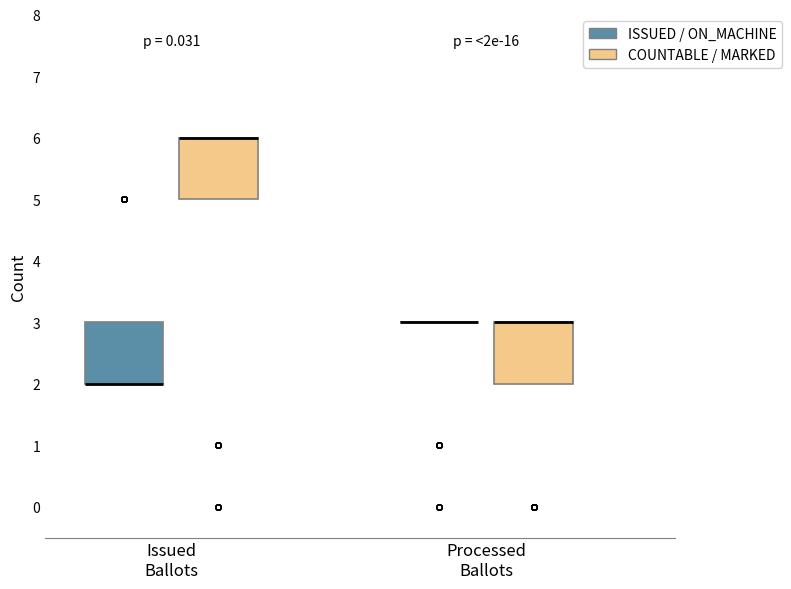

Where is the lower edge of the box for Issued Ballots (ISSUED / ON_MACHINE) on the y-axis? The values are not printed on the chart, so give them approximately, as read against the axis.

2